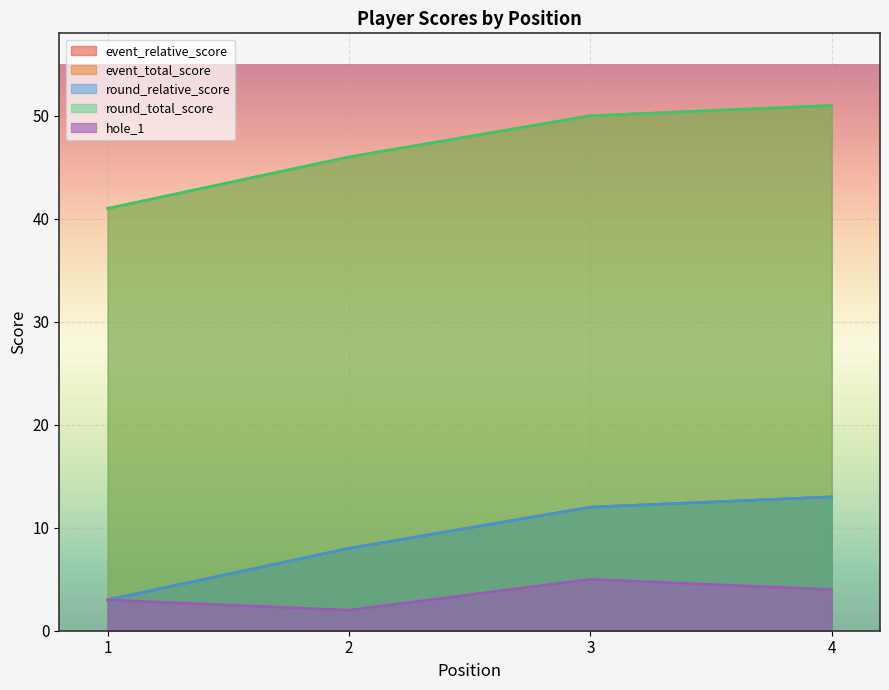

Is the value of round_total_score at 2 greater than the value of event_total_score at 1?

Yes